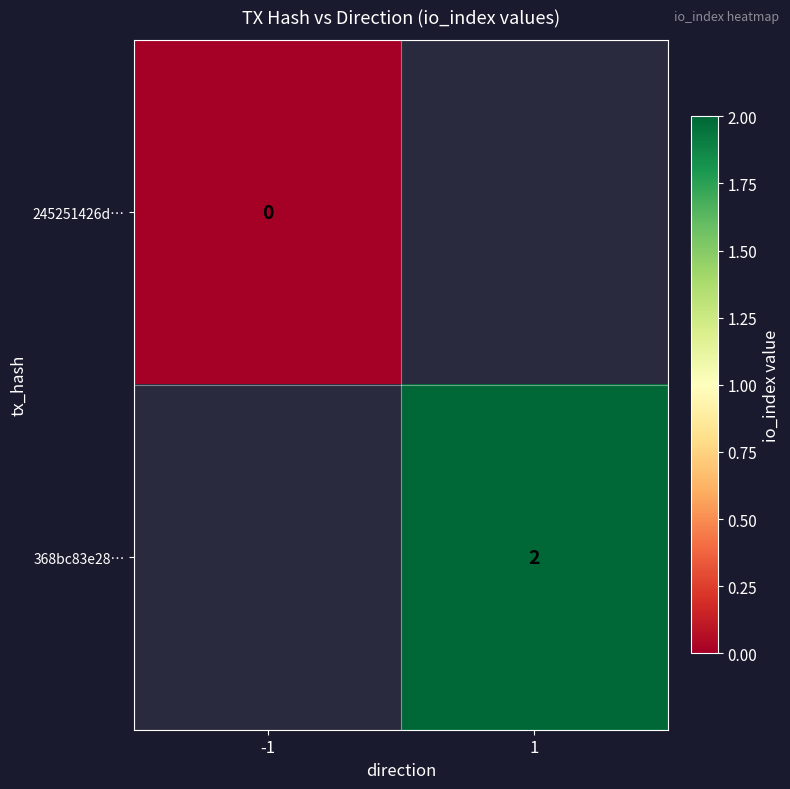

Between -1 and 1, which is larger?

1